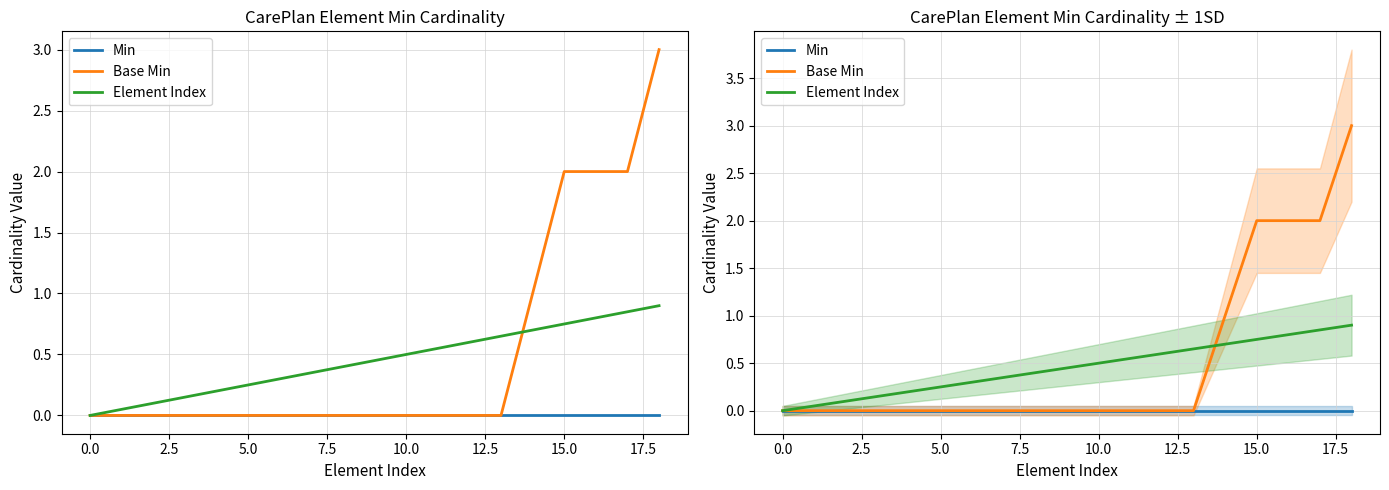

How many data points does each series have?

19